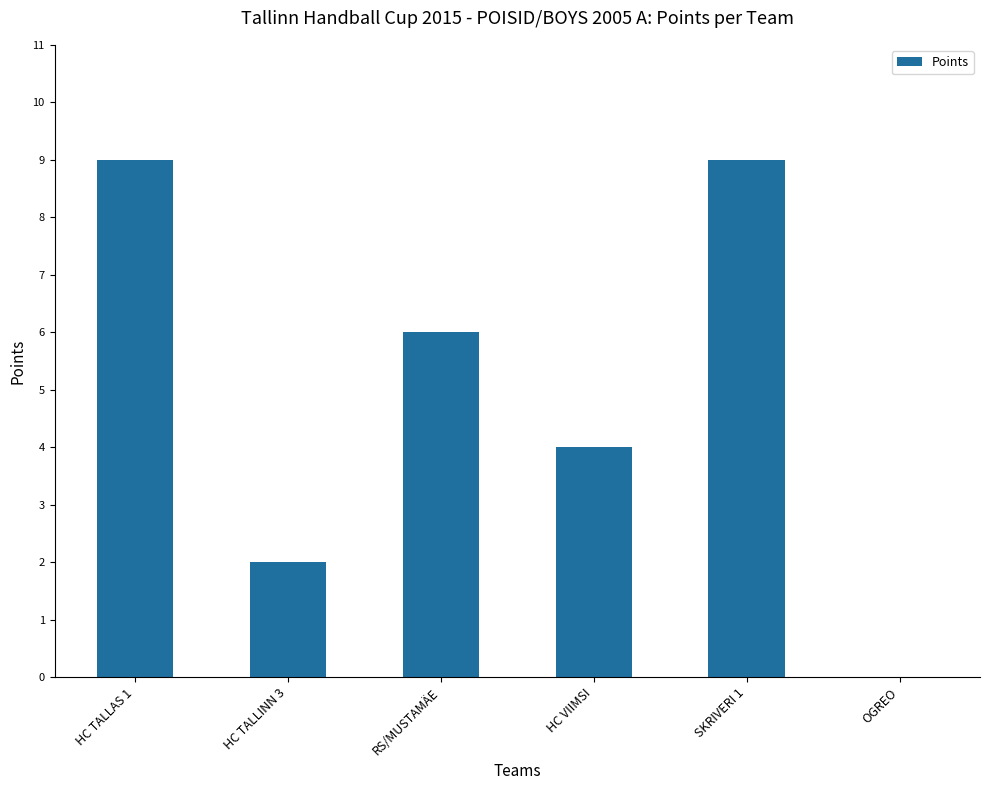

Which has a higher value, SKRIVERI 1 or RS/MUSTAMÄE?

SKRIVERI 1